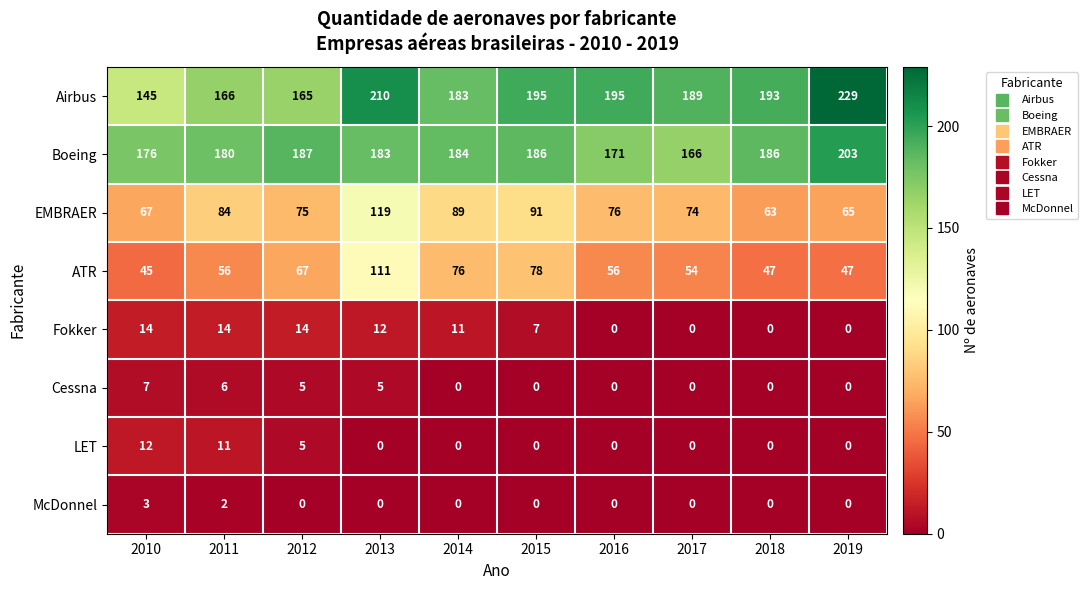

At which category does the chart reach its peak across all series?

2019